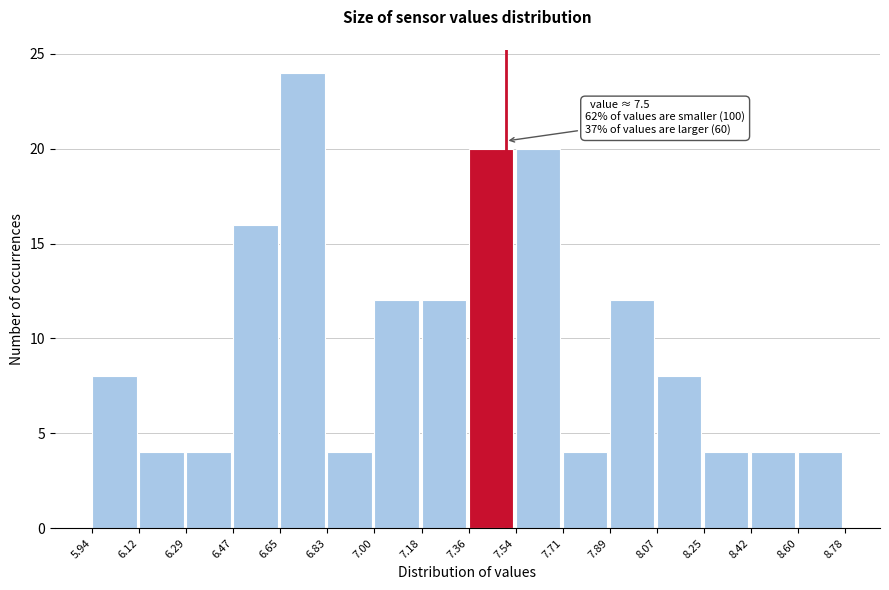

Over which range of the x-axis is the bar tallest?

6.65 to 6.83